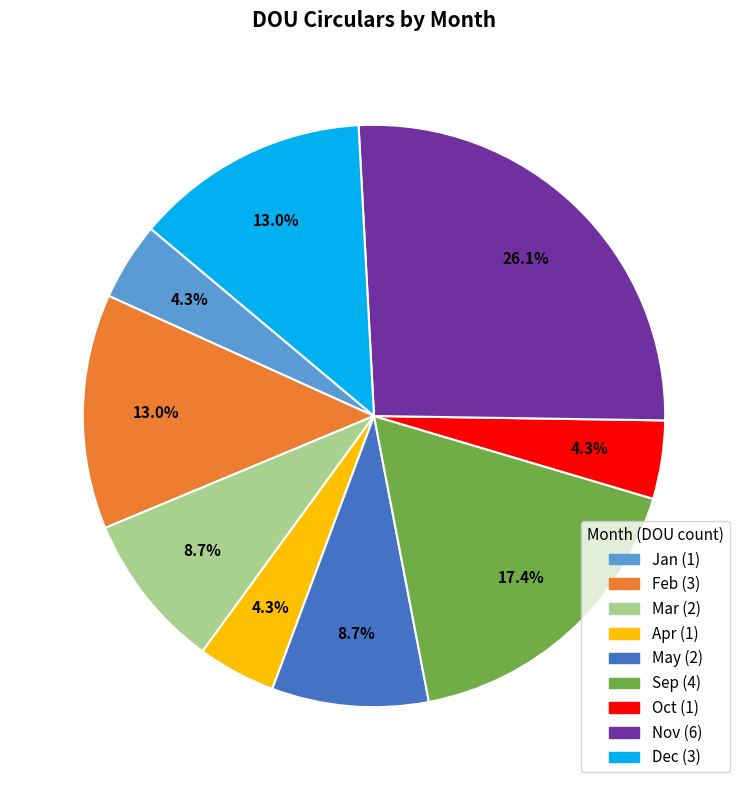

Count the number of slices in the pie.

9